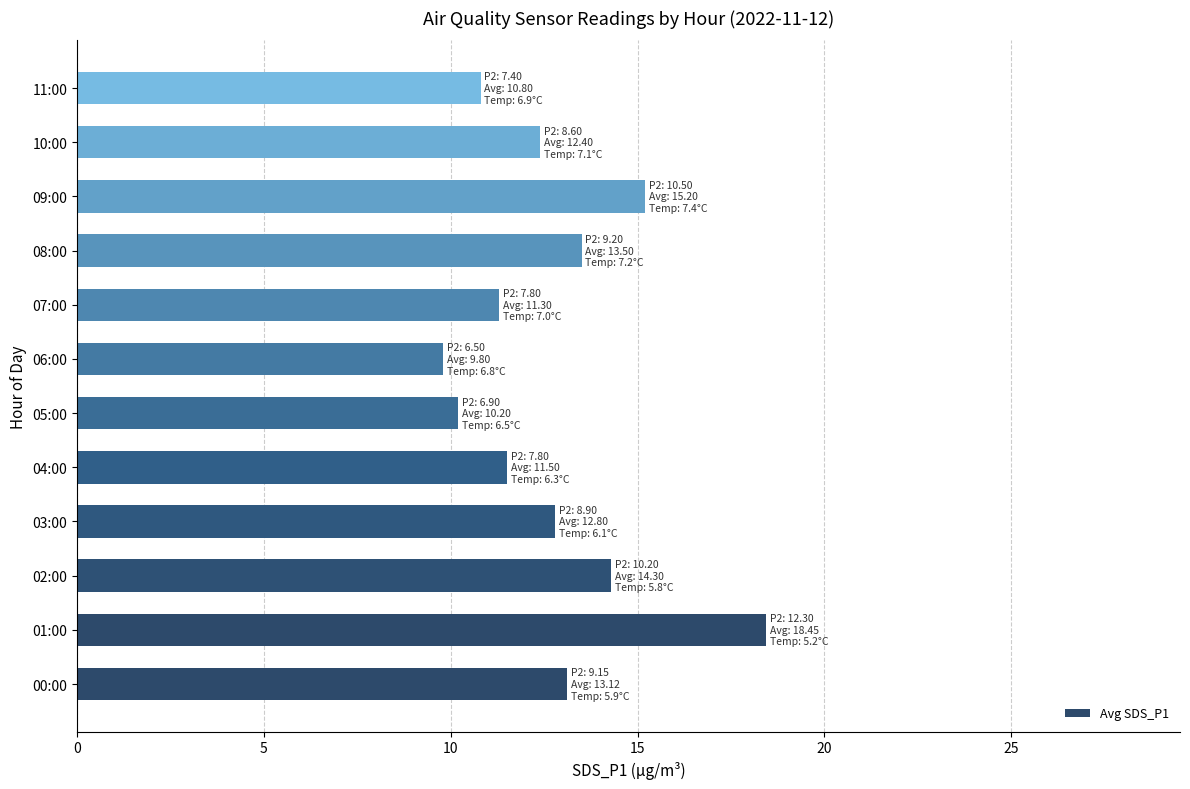

At which category does the chart reach its peak across all series?

01:00